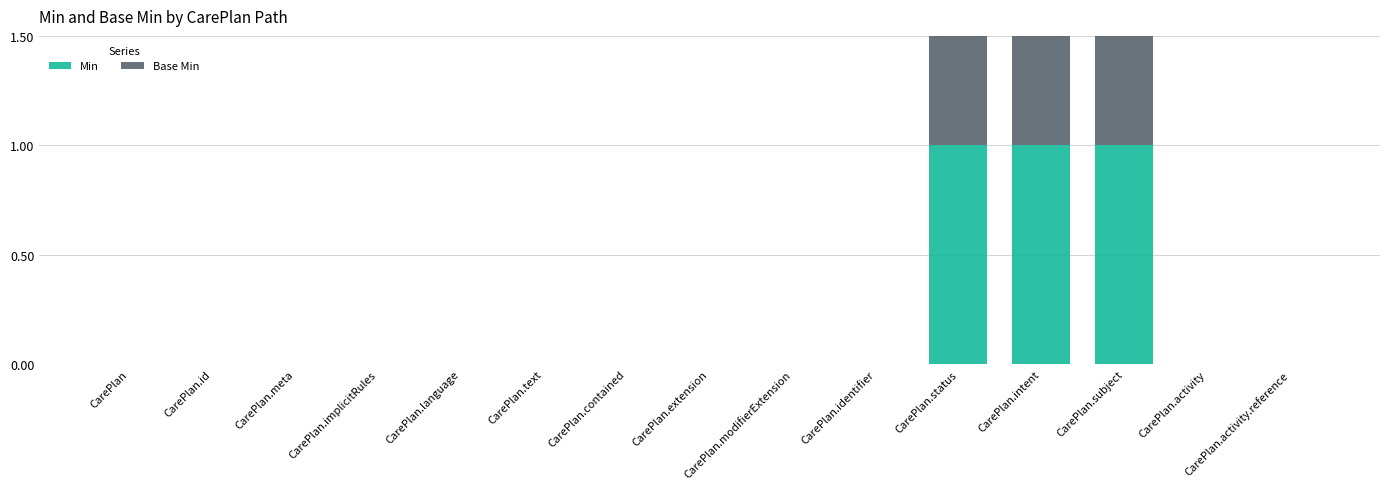

What is the difference between the Base Min values at CarePlan.id and CarePlan.subject?

1